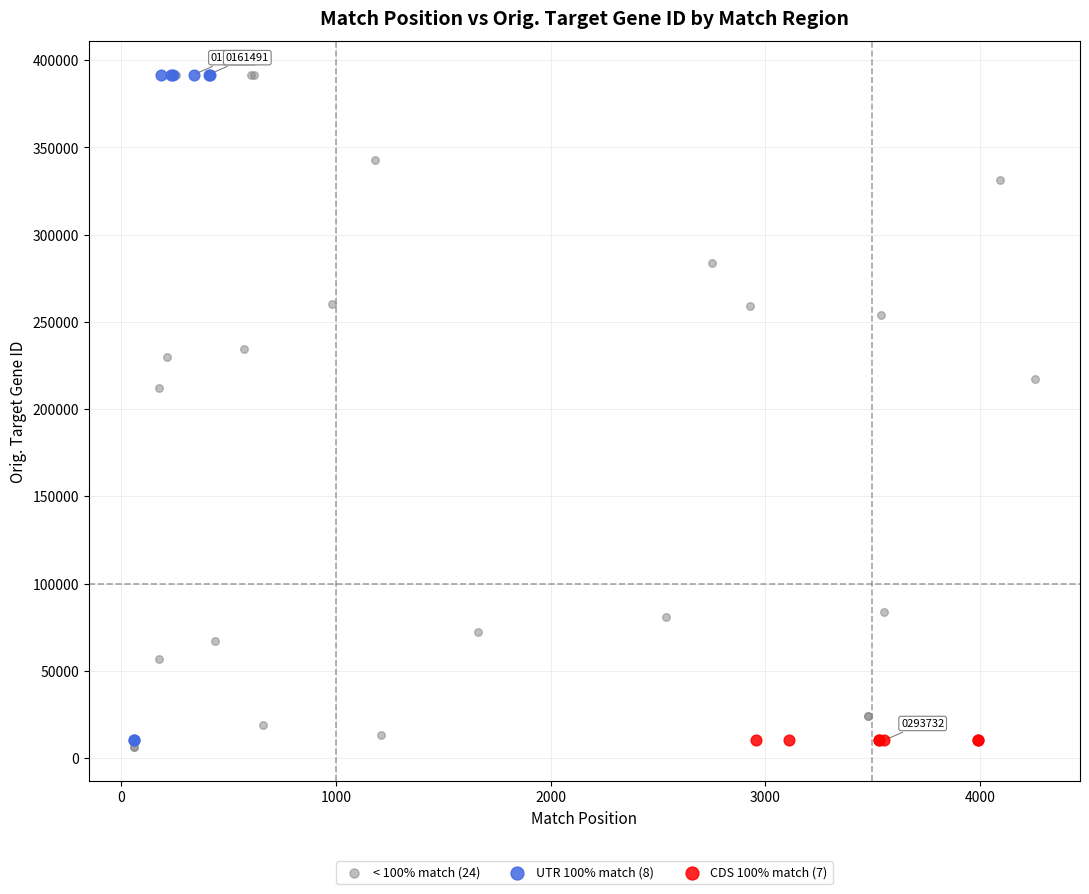

What are all the series names shown in the legend?

< 100% match (24), UTR 100% match (8), CDS 100% match (7)